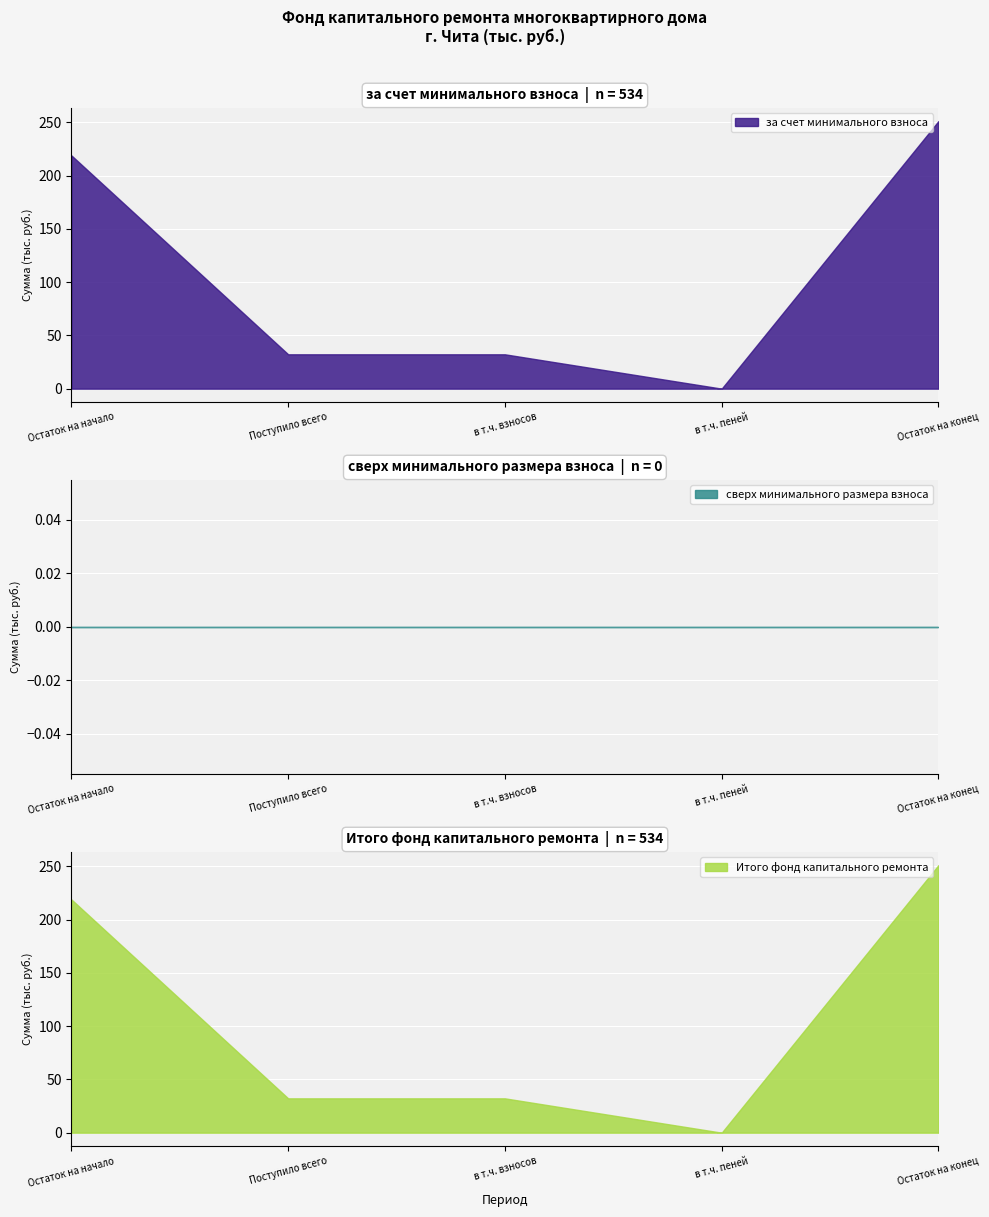

Which series has the widest spread of values?

за счет минимального взноса